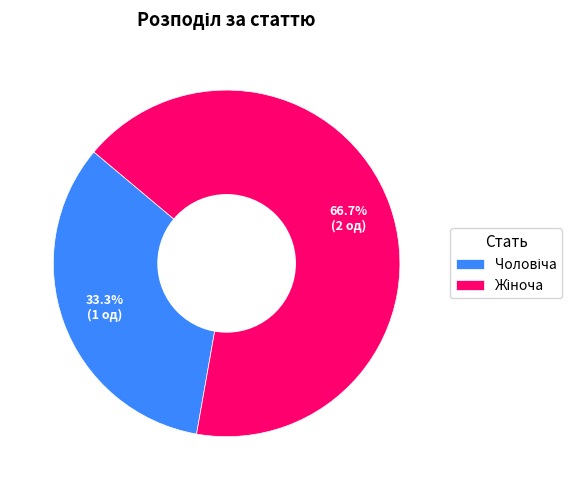

Is there a majority slice in this chart?

Yes